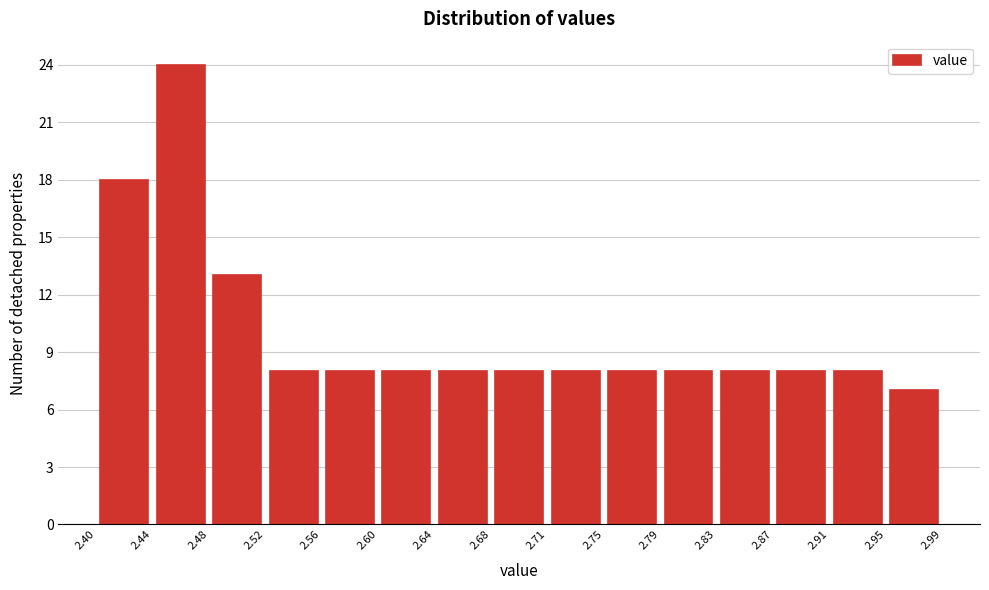

Which range on the x-axis has the tallest bar?

2.44 to 2.48